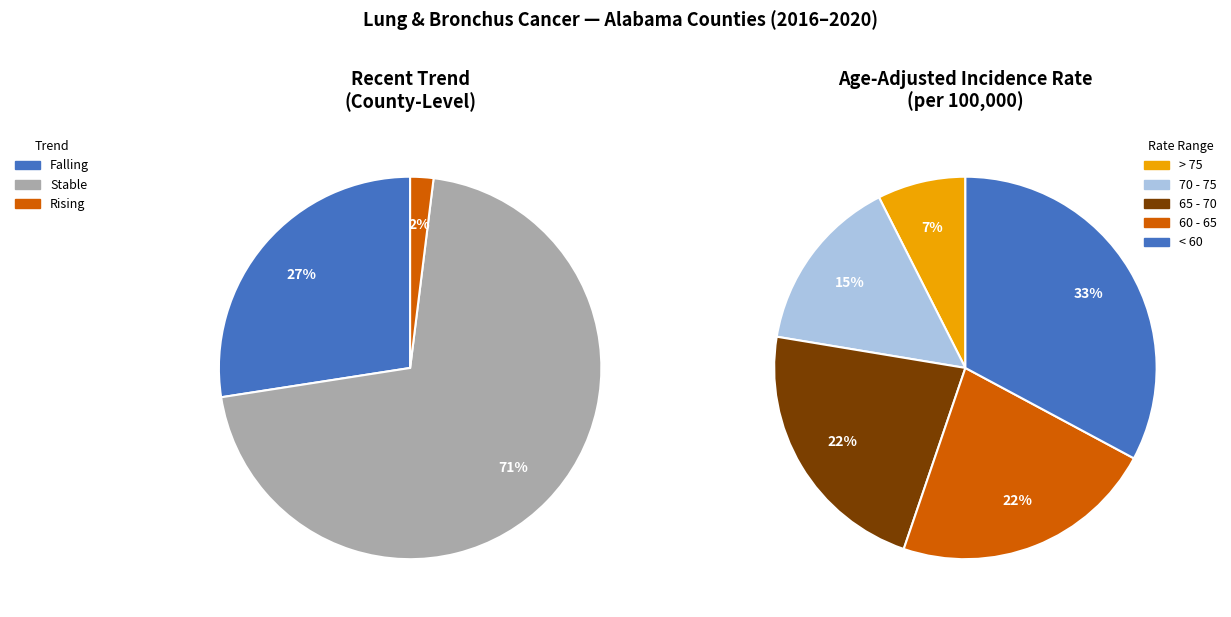

What is the smallest slice in the pie chart?

rising